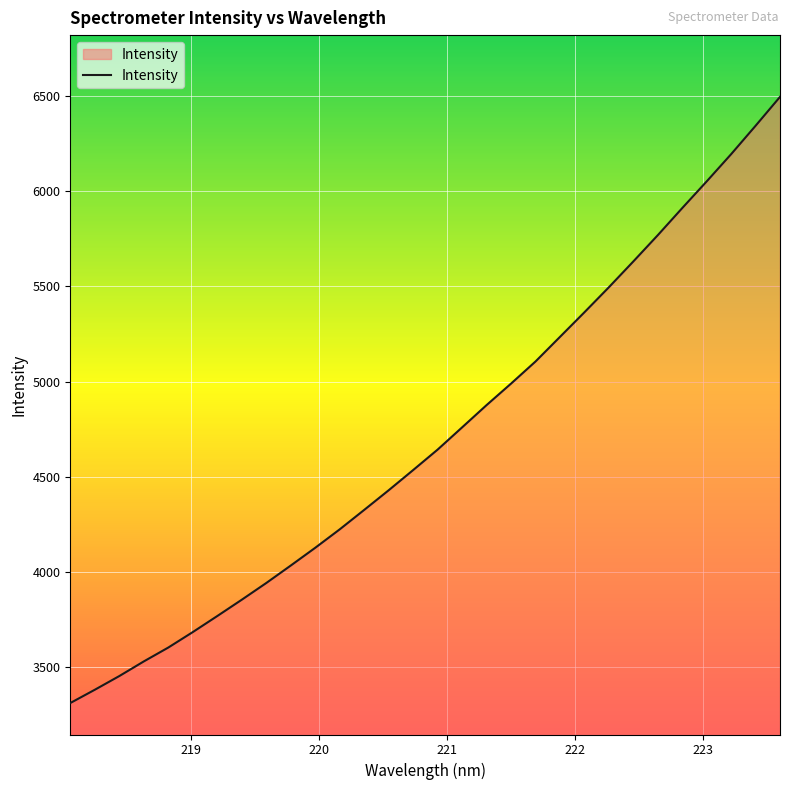

What is the minimum value shown in the chart?

3309.2